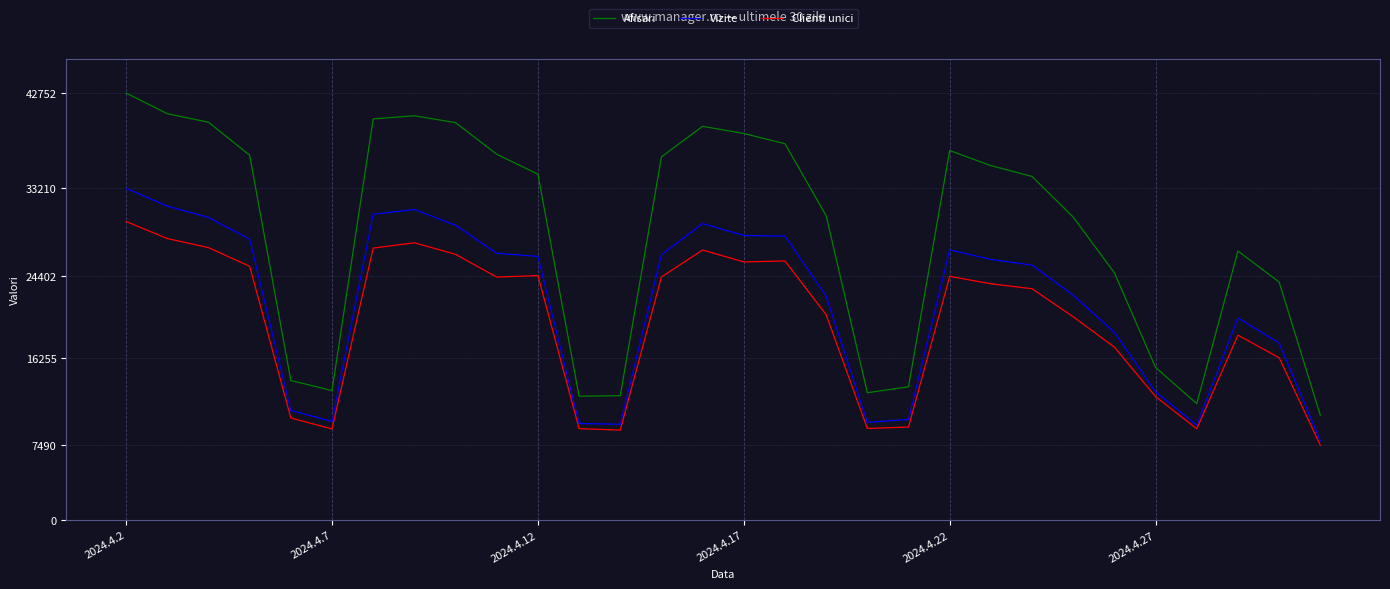

Is this an area chart (filled region under the line)?

No